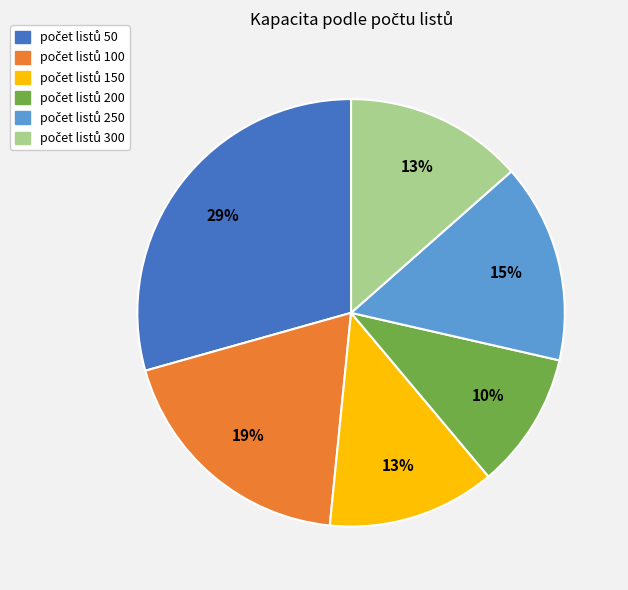

To the nearest percent, what is the difference between the largest and smallest slice percentages?

19%